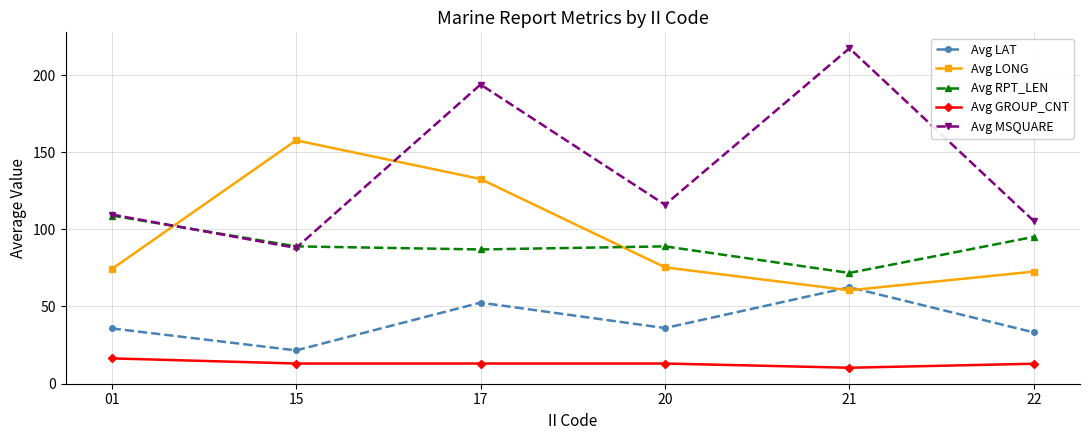

True or false: Avg MSQUARE has more than 1 interior local peaks.

True